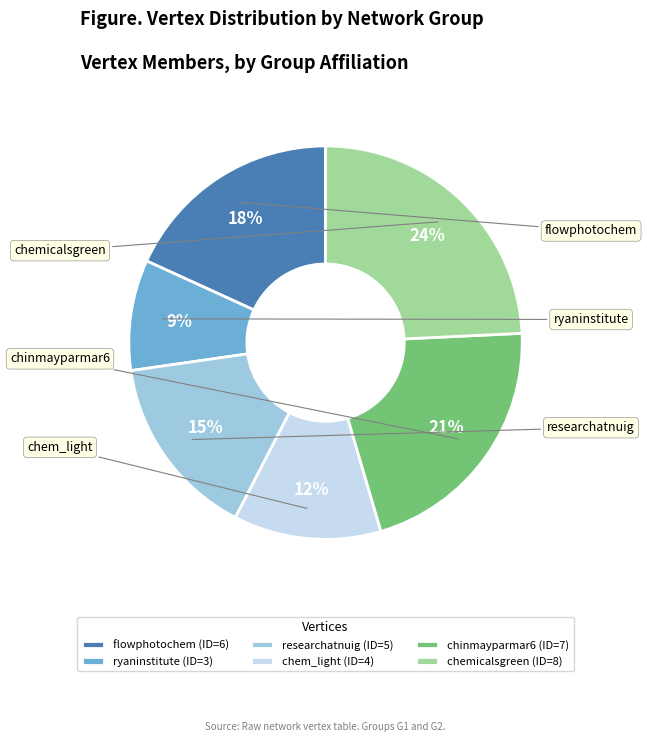

What percentage is the researchatnuig slice, to the nearest percent?

15%